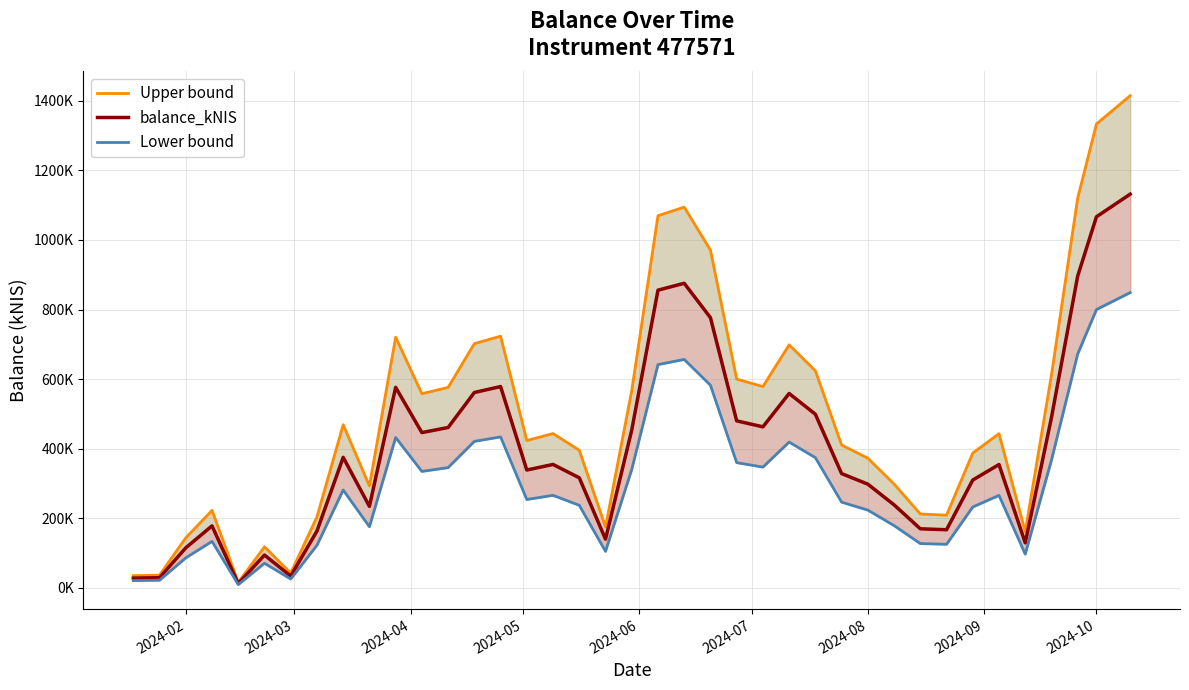

True or false: balance_kNIS and Lower bound cross at least once.

False